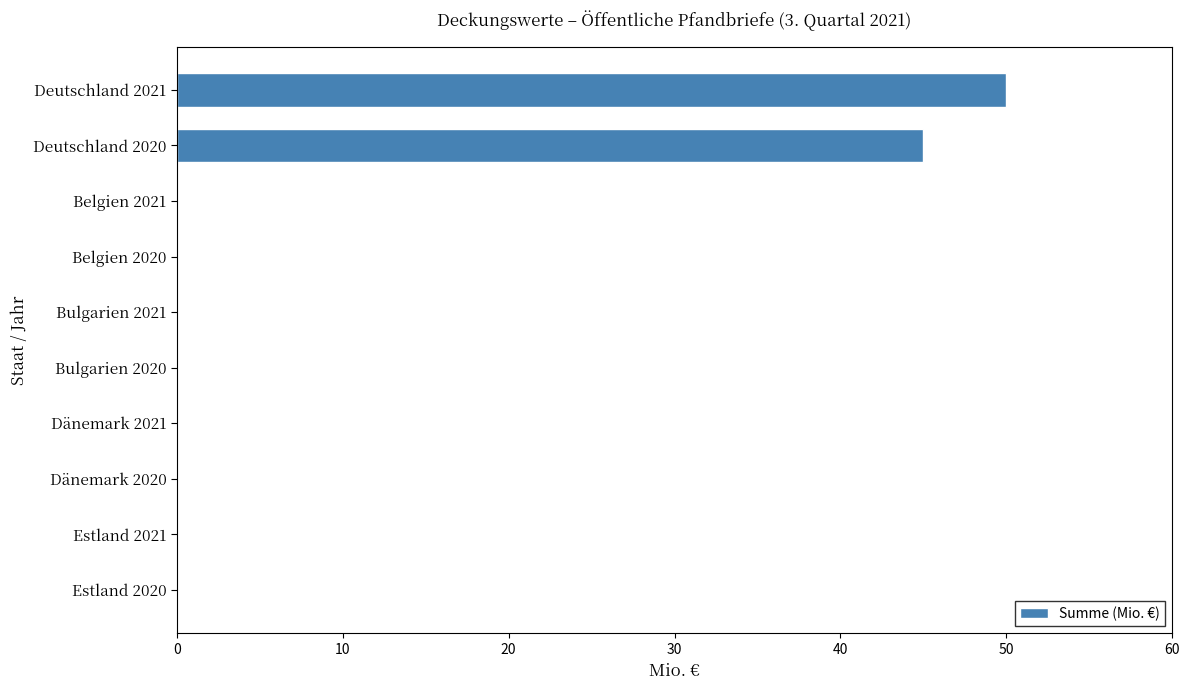

How many categories are shown in the chart?

10